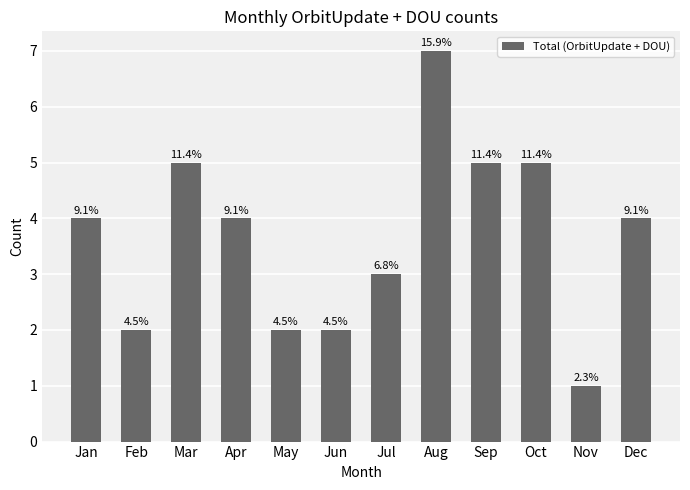

What is the value of the 1st bar from the left?

4